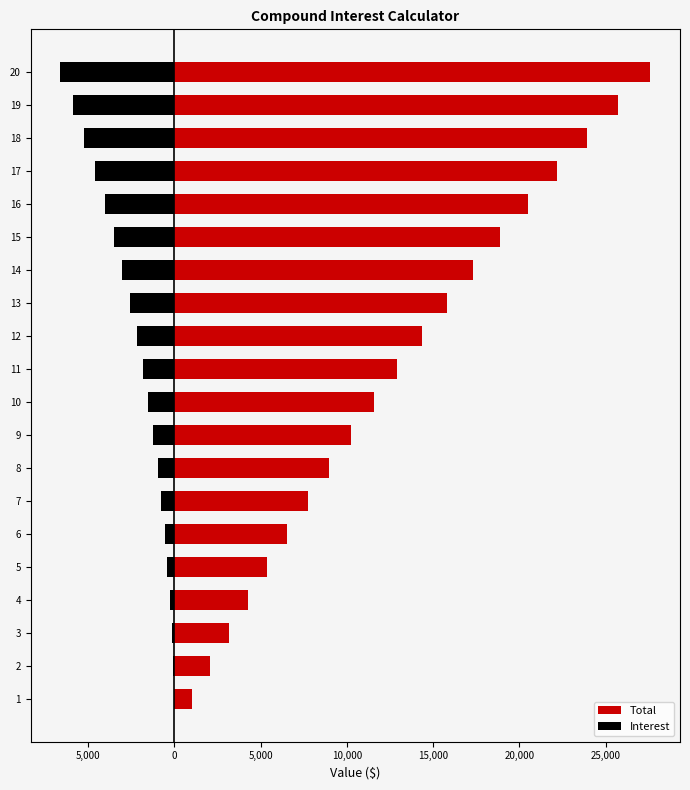

At how many categories does at least one series exceed 279?

20